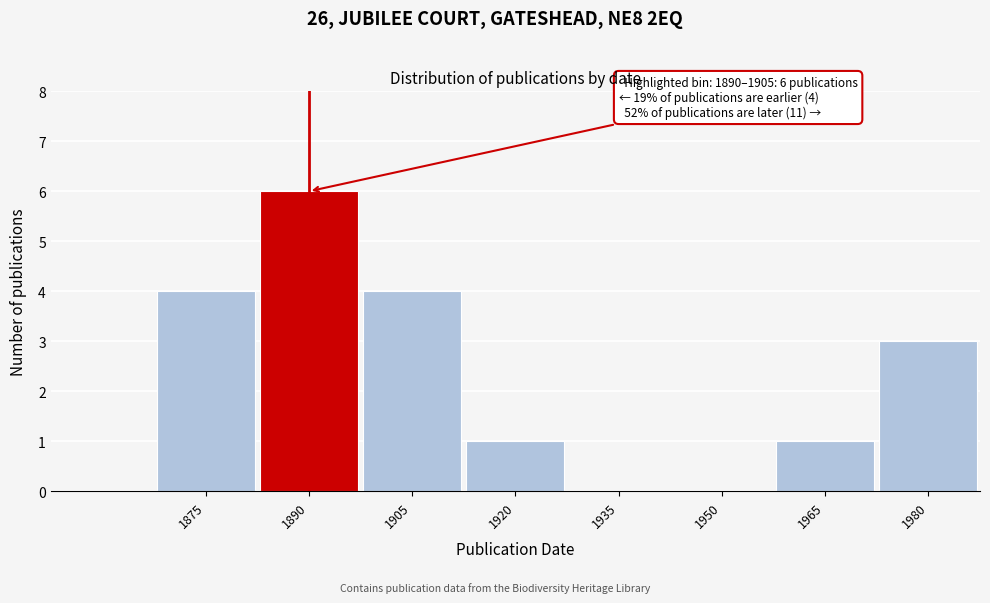

Reading right to left, list all the values displayed in this chart.

1980=3	1965=1	1950=0	1935=0	1920=1	1905=4	1890=6	1875=4